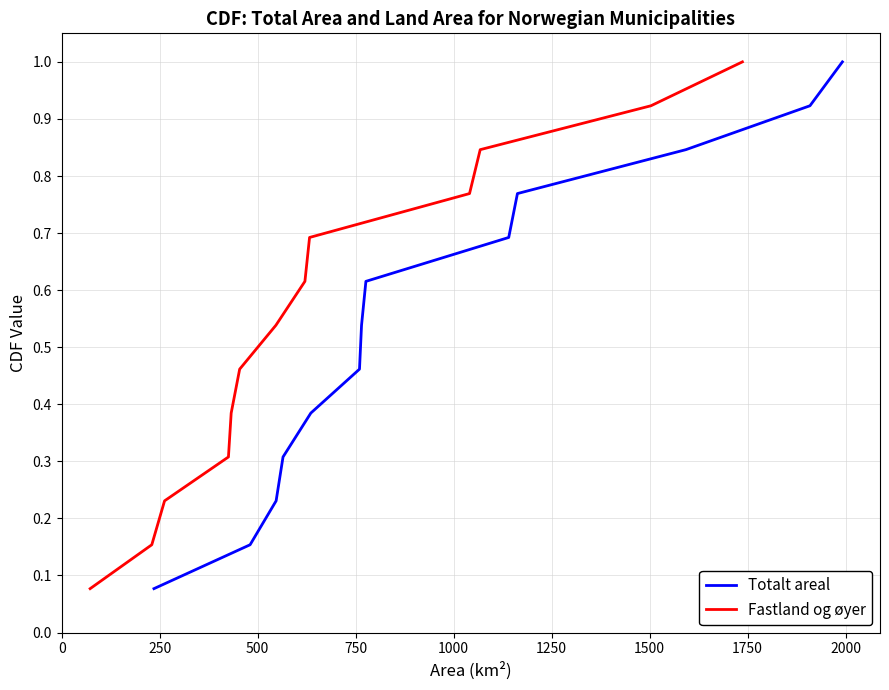

Which series has the widest spread of values?

Totalt areal